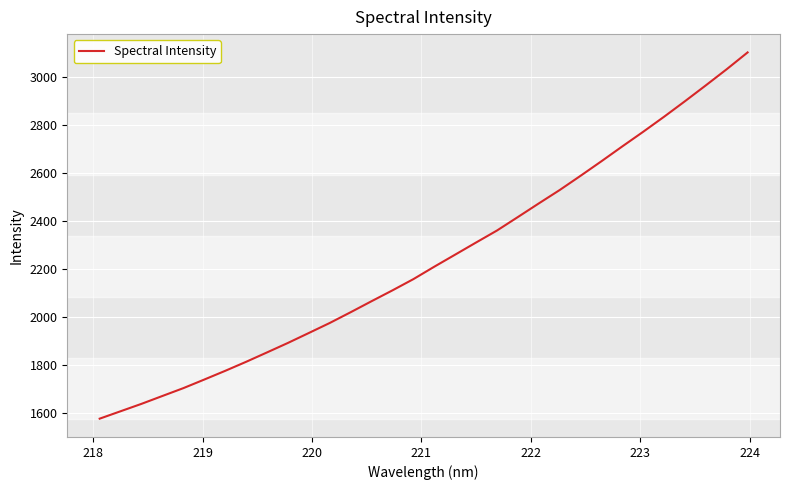

How many values exceed 2210?

16